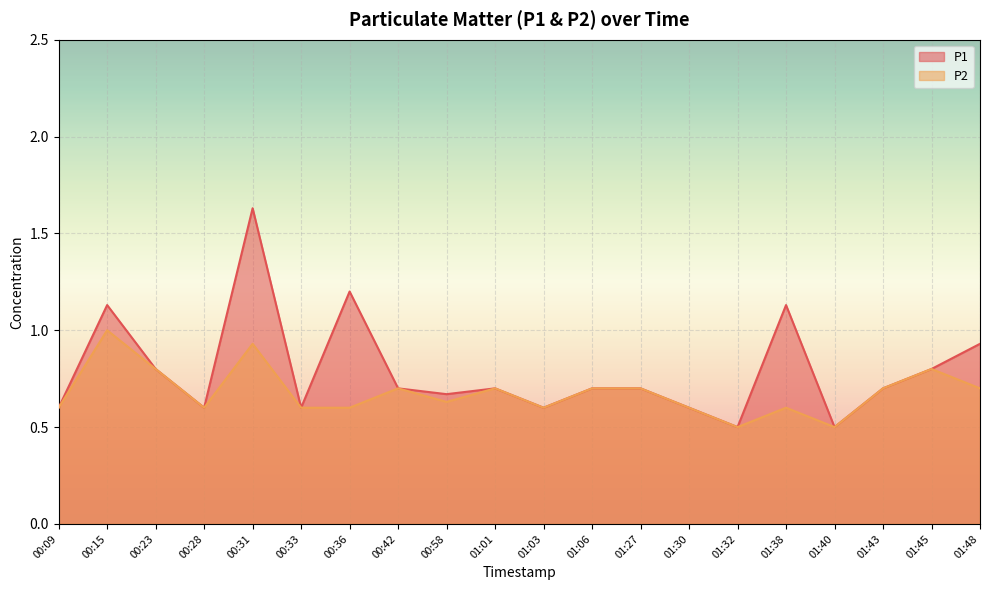

Which has a higher value, 01:48 or 01:45?

01:48